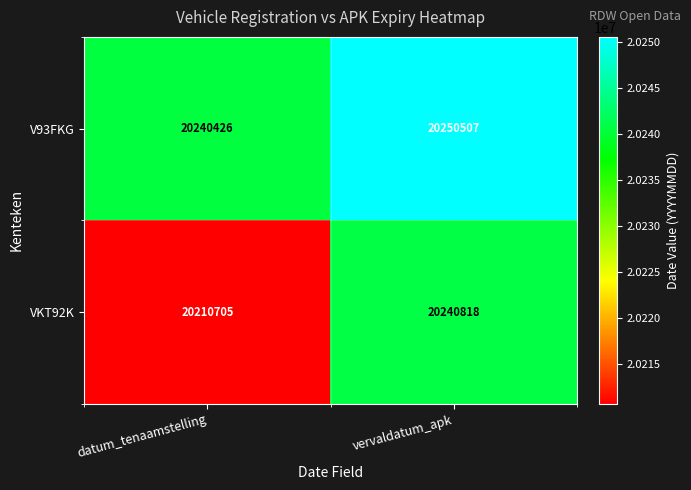

Is it true that V93FKG equals 20250507 at vervaldatum_apk?

True